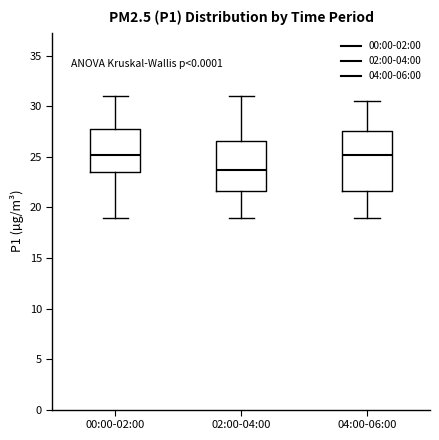

Reading left to right, transcribe this box plot: for each box, give where its median line is, the range the box spans, and where its two whiskers end, as read against the y-axis. The values are not printed on the chart, so give them approximately, as read against the axis.

00:00-02:00: median 25.0, box 23.5 to 27.5, whiskers 19.0 to 31.0
02:00-04:00: median 23.5, box 21.5 to 26.5, whiskers 19.0 to 31.0
04:00-06:00: median 25.0, box 21.5 to 27.5, whiskers 19.0 to 30.5